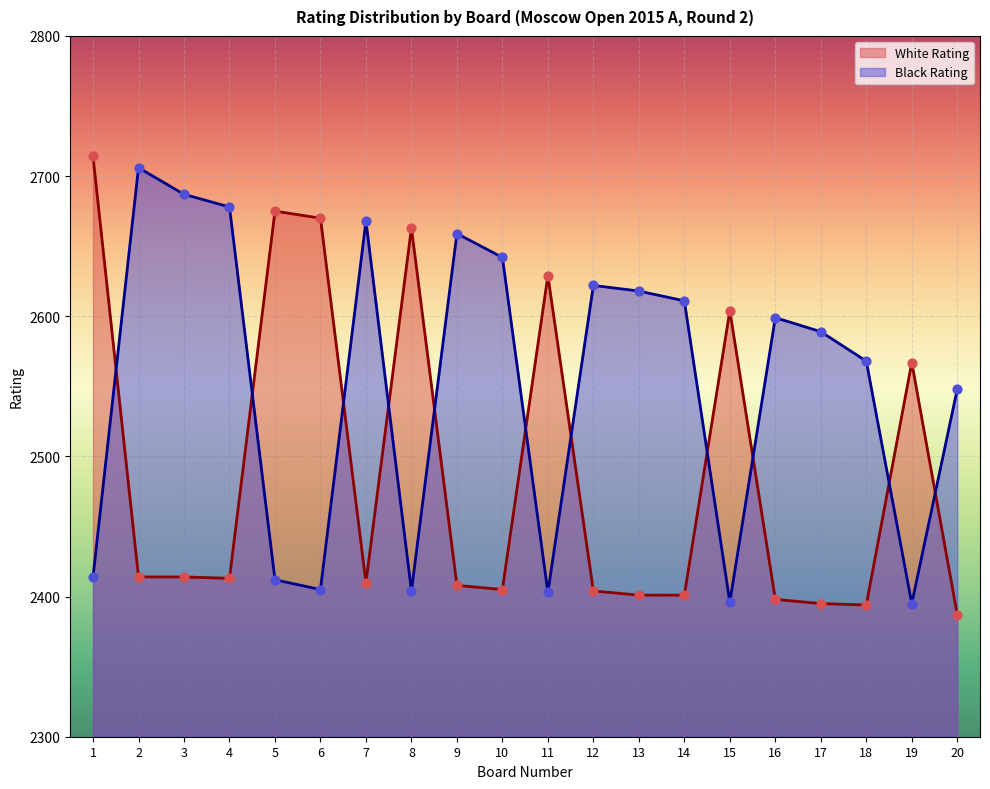

Is the value of Black Rating at 17 greater than the value of White Rating at 15?

No